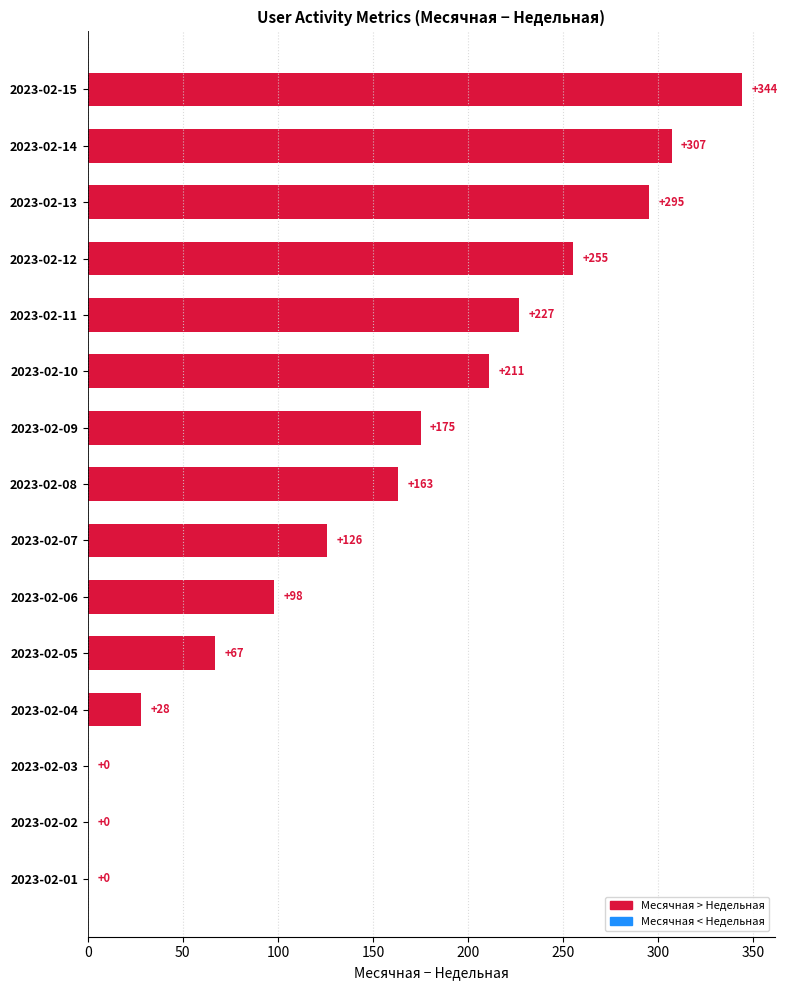

Between 2023-02-06 and 2023-02-02, which is larger?

2023-02-06